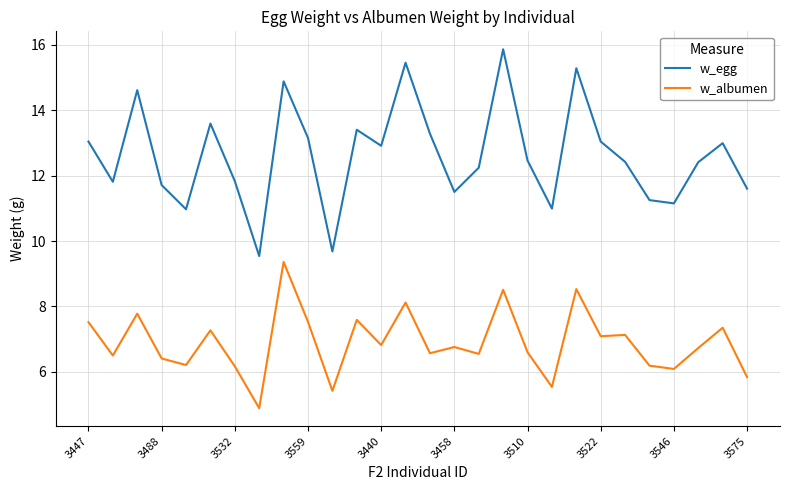

Rank the series by their average value, from highest to lowest.

w_egg, w_albumen